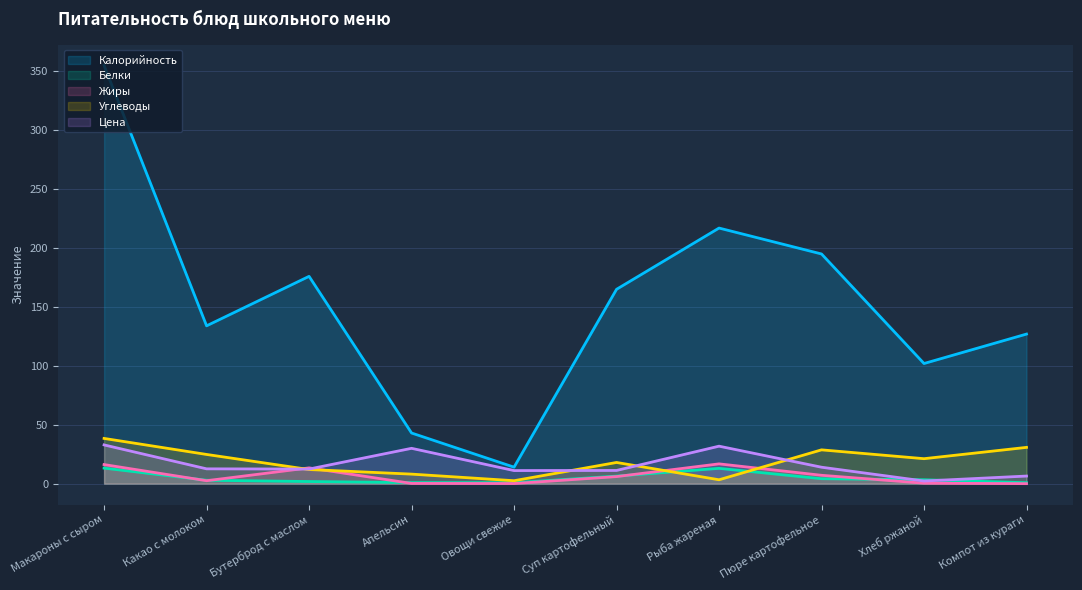

Rank the series at Бутерброд с маслом from highest to lowest value.

Калорийность, Жиры, Цена, Углеводы, Белки